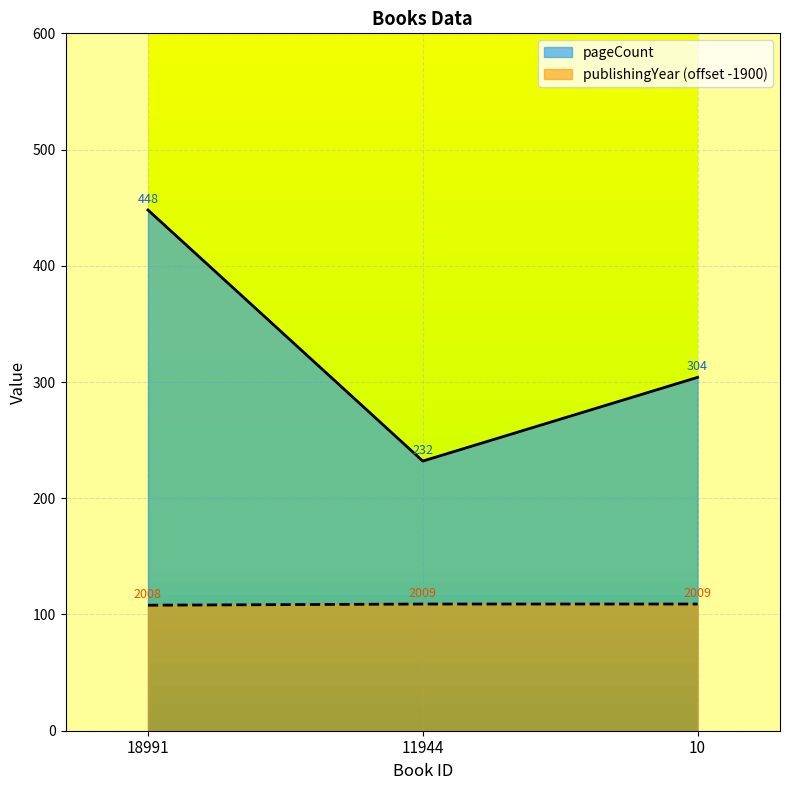

How many categories are shown in the chart?

3